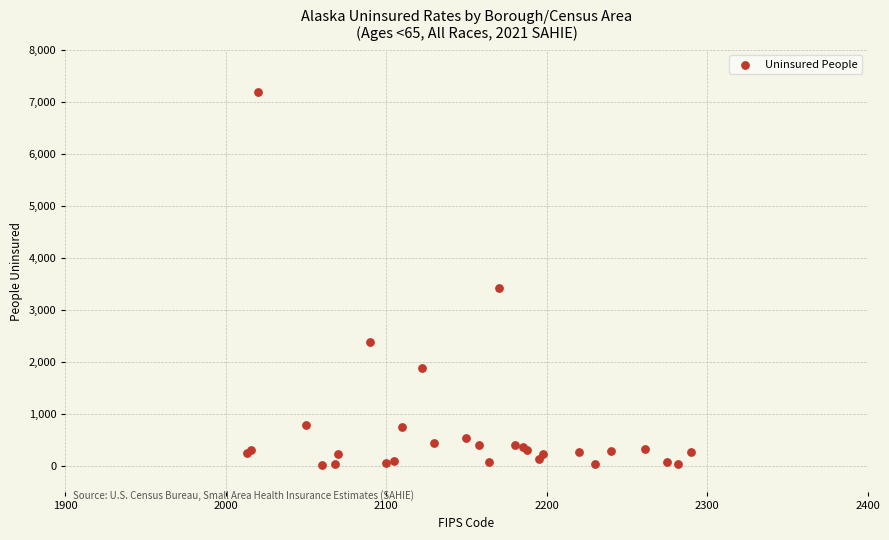

What Y value in the scatter plot is closest to 3605?

3429